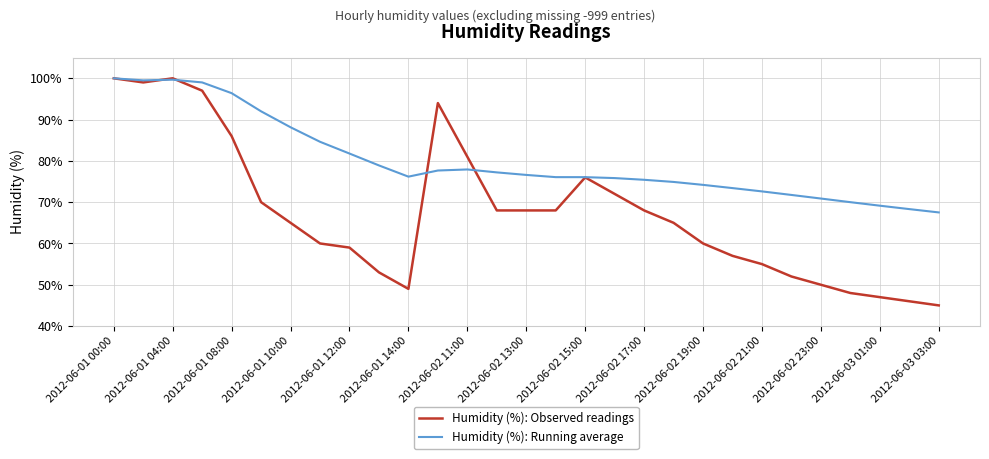

List the series in order of their overall mean, lowest first.

Humidity (%): Observed readings, Humidity (%): Running average